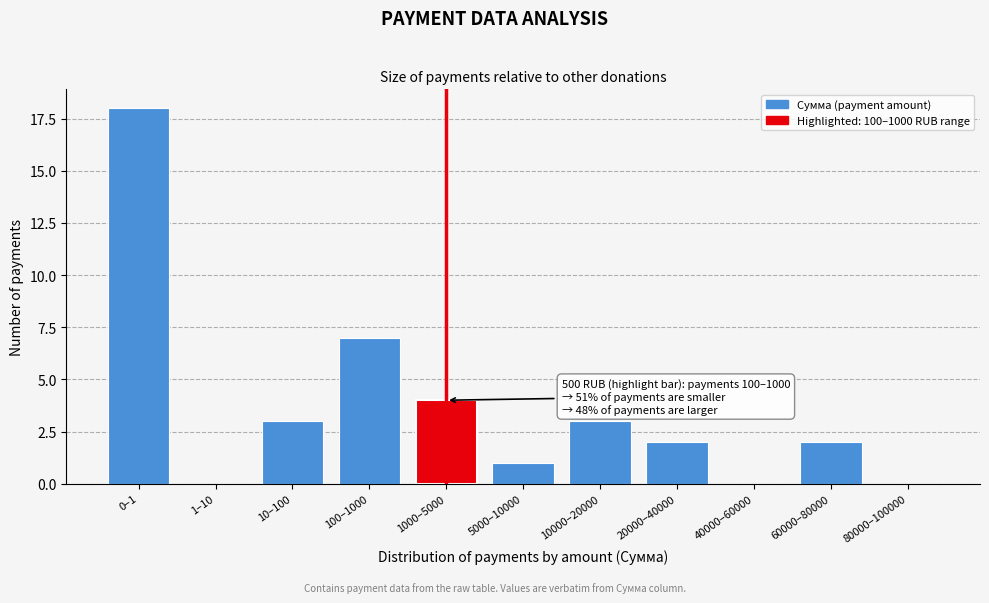

Reading right to left, list all the values displayed in this chart.

80000–100000=0	60000–80000=2	40000–60000=0	20000–40000=2	10000–20000=3	5000–10000=1	1000–5000=4	100–1000=7	10–100=3	1–10=0	0–1=18